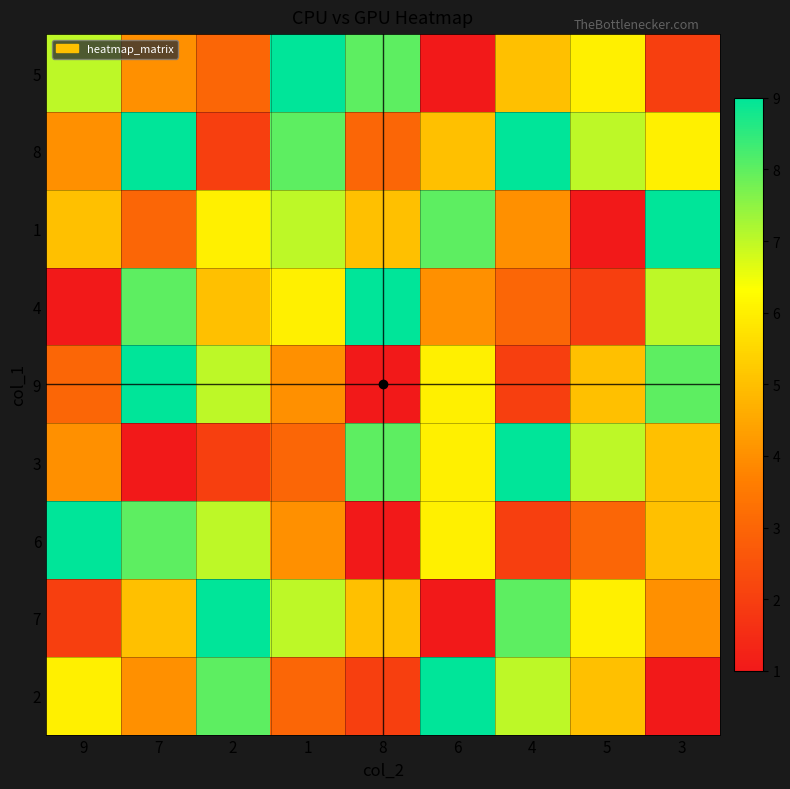

Reading right to left, transcribe all the data shown in this chart.

5: 3=2	5=6	4=5	6=1	8=8	1=9	2=3	7=4	9=7
8: 3=6	5=7	4=9	6=5	8=3	1=8	2=2	7=9	9=4
1: 3=9	5=1	4=4	6=8	8=5	1=7	2=6	7=3	9=5
4: 3=7	5=2	4=3	6=4	8=9	1=6	2=5	7=8	9=1
9: 3=8	5=5	4=2	6=6	8=1	1=4	2=7	7=9	9=3
3: 3=5	5=7	4=9	6=6	8=8	1=3	2=2	7=1	9=4
6: 3=5	5=3	4=2	6=6	8=1	1=4	2=7	7=8	9=9
7: 3=4	5=6	4=8	6=1	8=5	1=7	2=9	7=5	9=2
2: 3=1	5=5	4=7	6=9	8=2	1=3	2=8	7=4	9=6